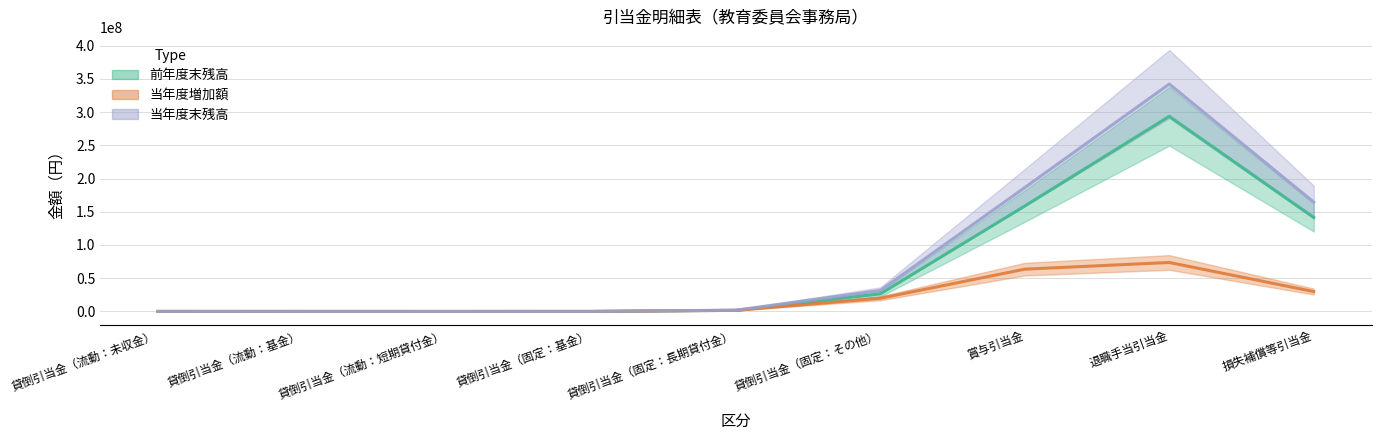

What is the label of the 6th point from the left?

貸倒引当金（固定：その他）